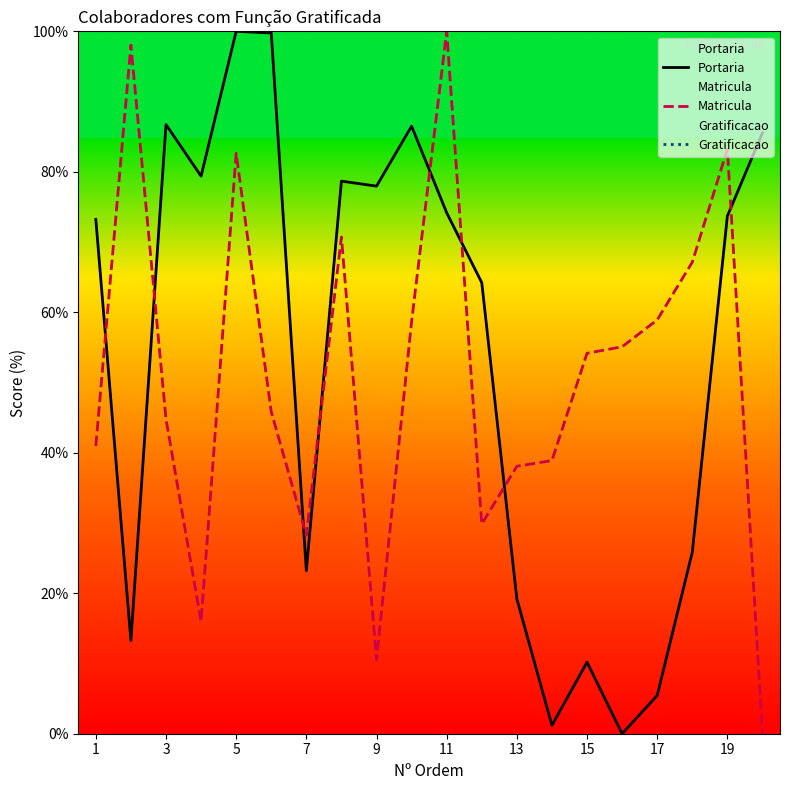

True or false: Matricula has a value of 39.3 at 17.

False